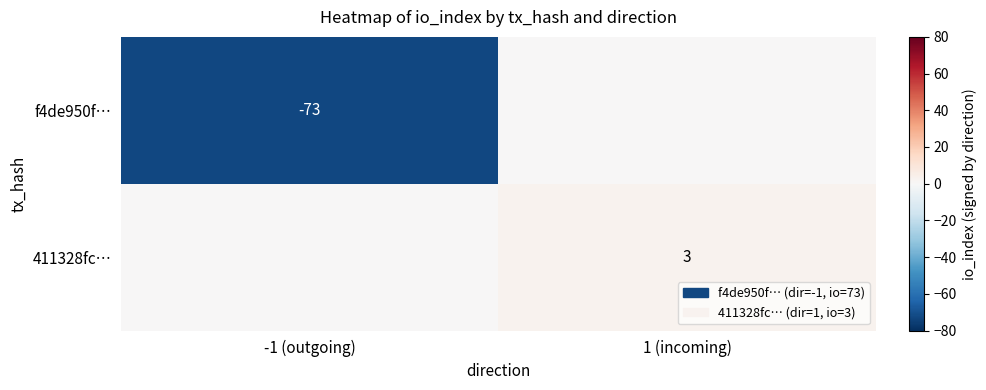

Is it true that 411328fc… equals 5 at 1 (incoming)?

False